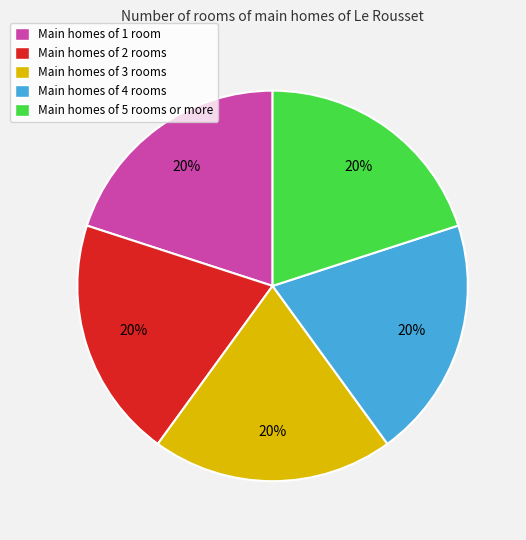

How many slices are in this pie chart?

5